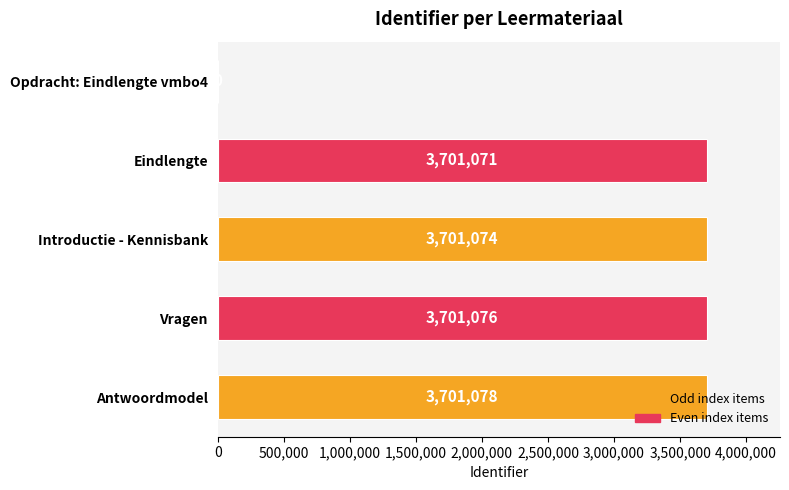

At which label is the value closest to 1850539?

Eindlengte